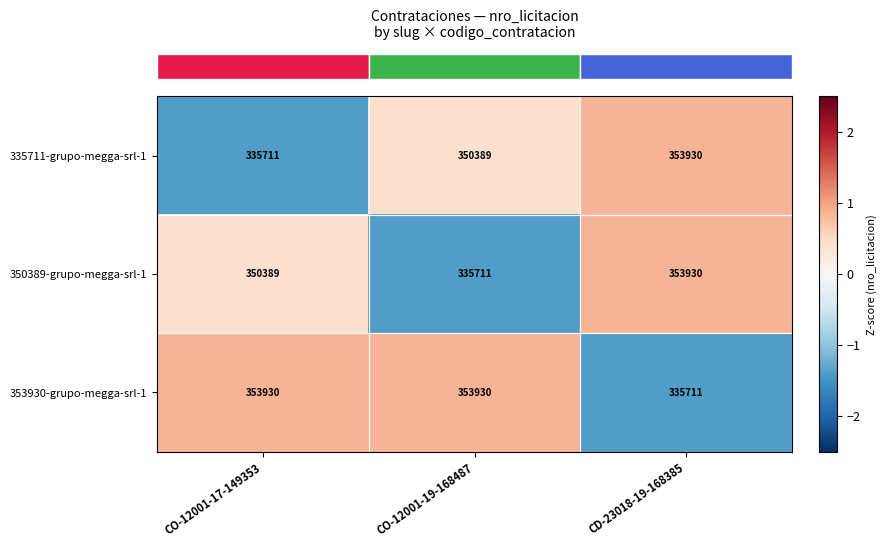

Is it true that 350389-grupo-megga-srl-1 equals 353930 at CD-23018-19-168385?

True